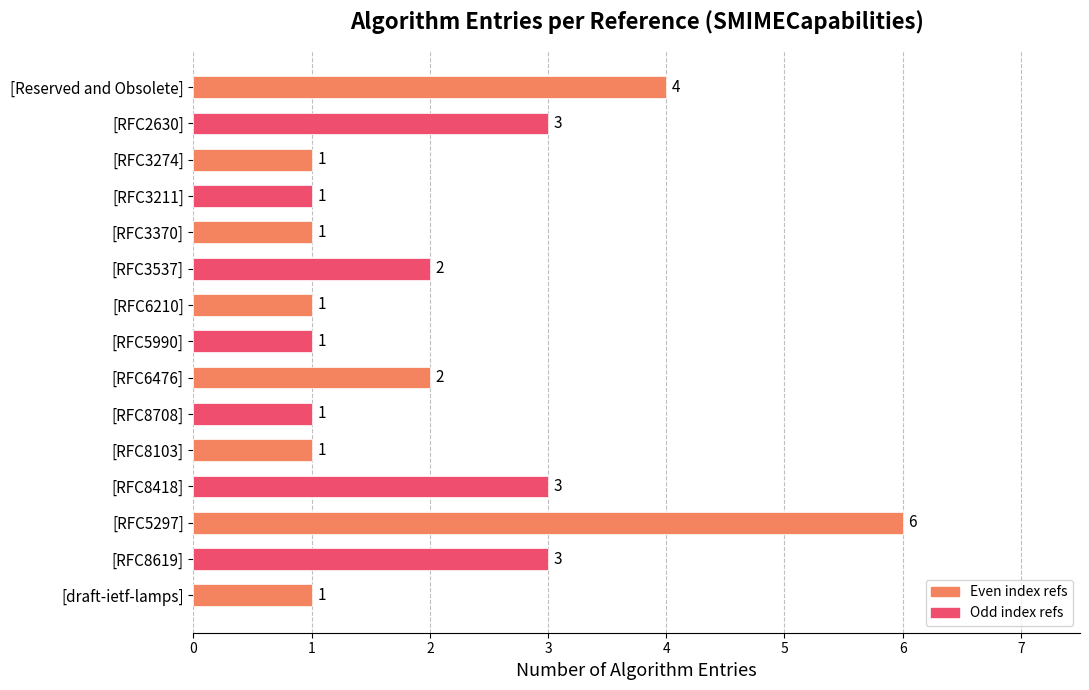

Reading bottom to top, what are all the values shown in this chart?

1	3	6	3	1	1	2	1	1	2	1	1	1	3	4